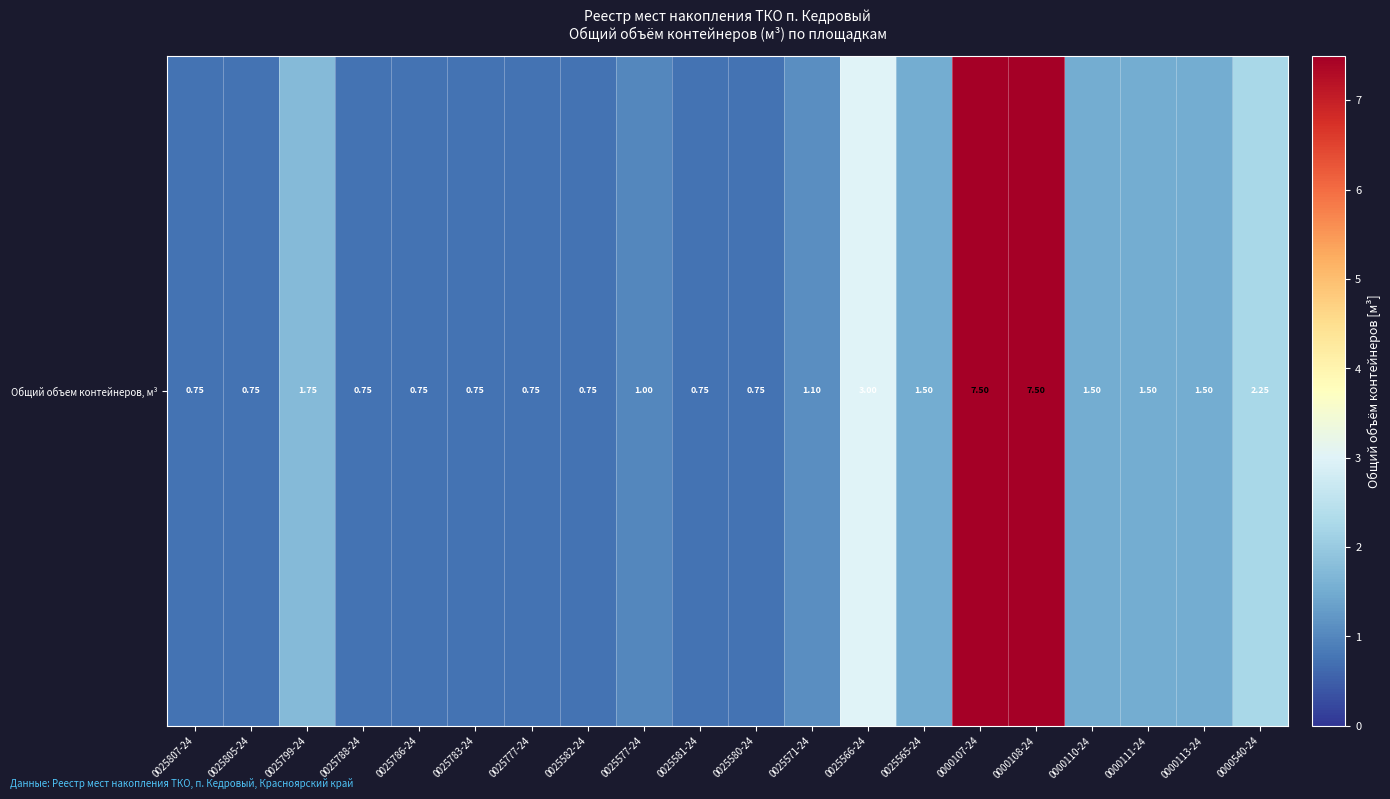

Rank the categories by value from lowest to highest.

0025807-24, 0025805-24, 0025788-24, 0025786-24, 0025783-24, 0025777-24, 0025582-24, 0025581-24, 0025580-24, 0025577-24, 0025571-24, 0025565-24, 0000110-24, 0000111-24, 0000113-24, 0025799-24, 0000540-24, 0025566-24, 0000107-24, 0000108-24